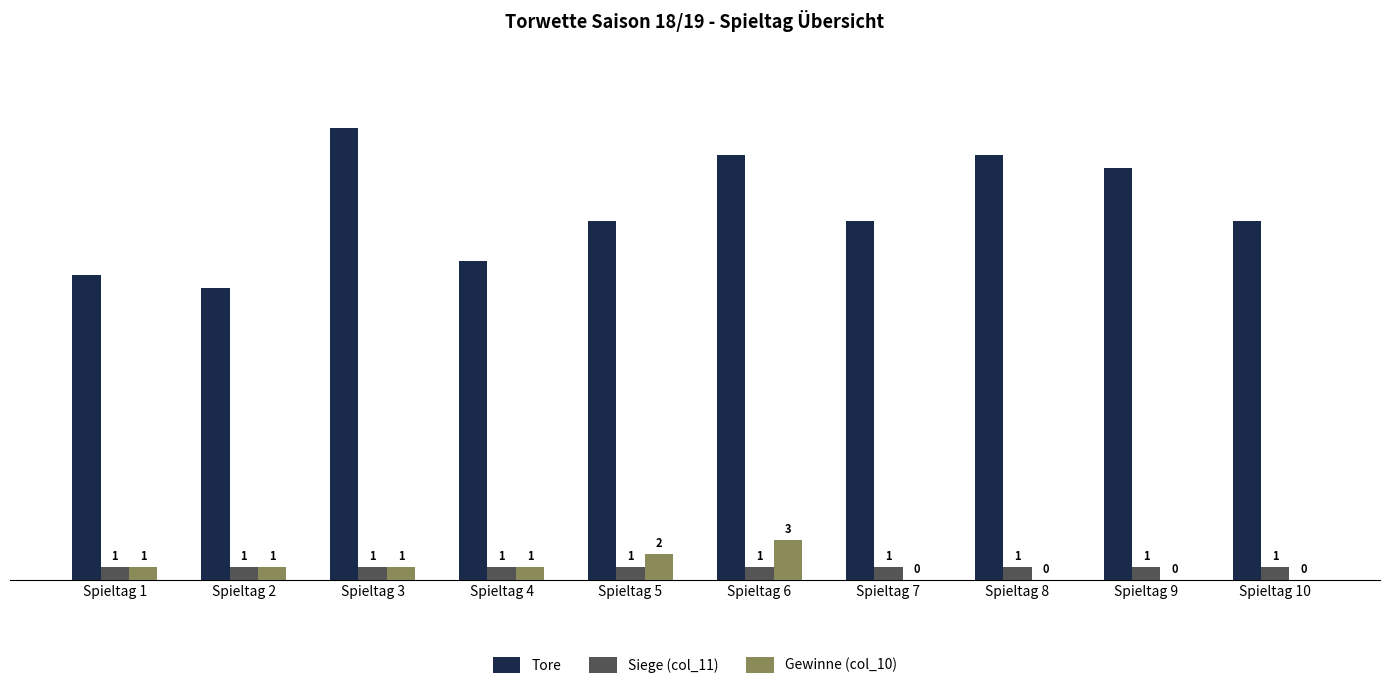

What is the greatest value displayed?

34